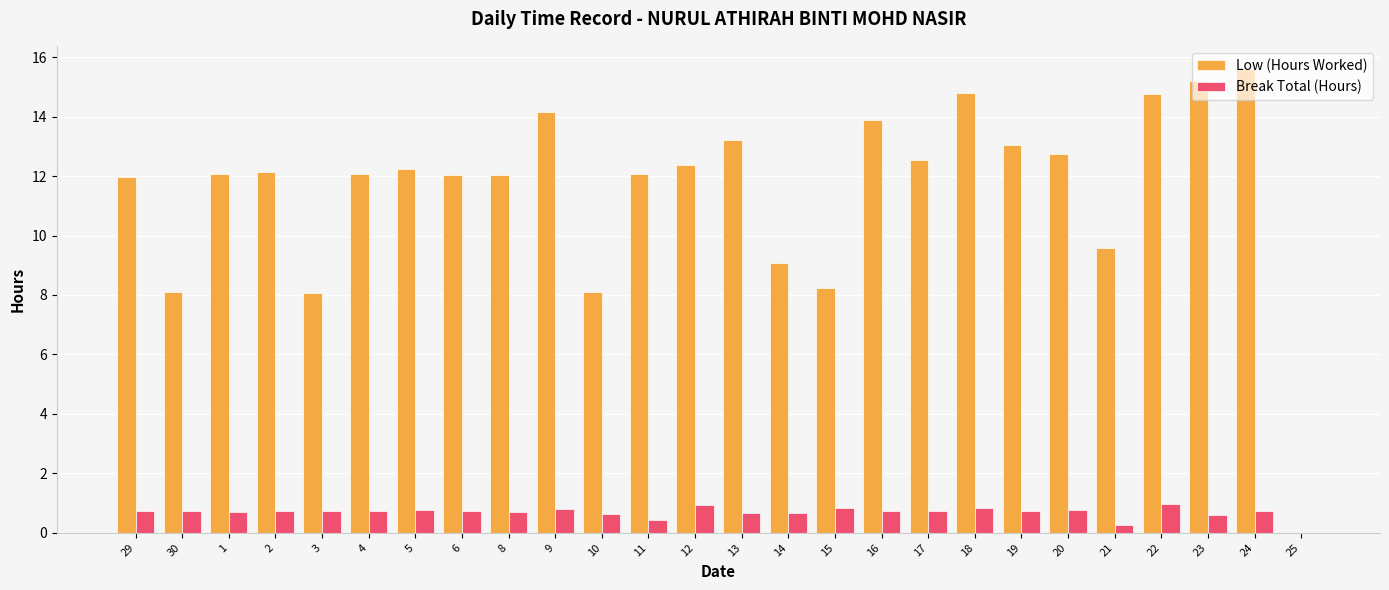

The value of Break Total (Hours) at 13 is 1.2. True or false?

False